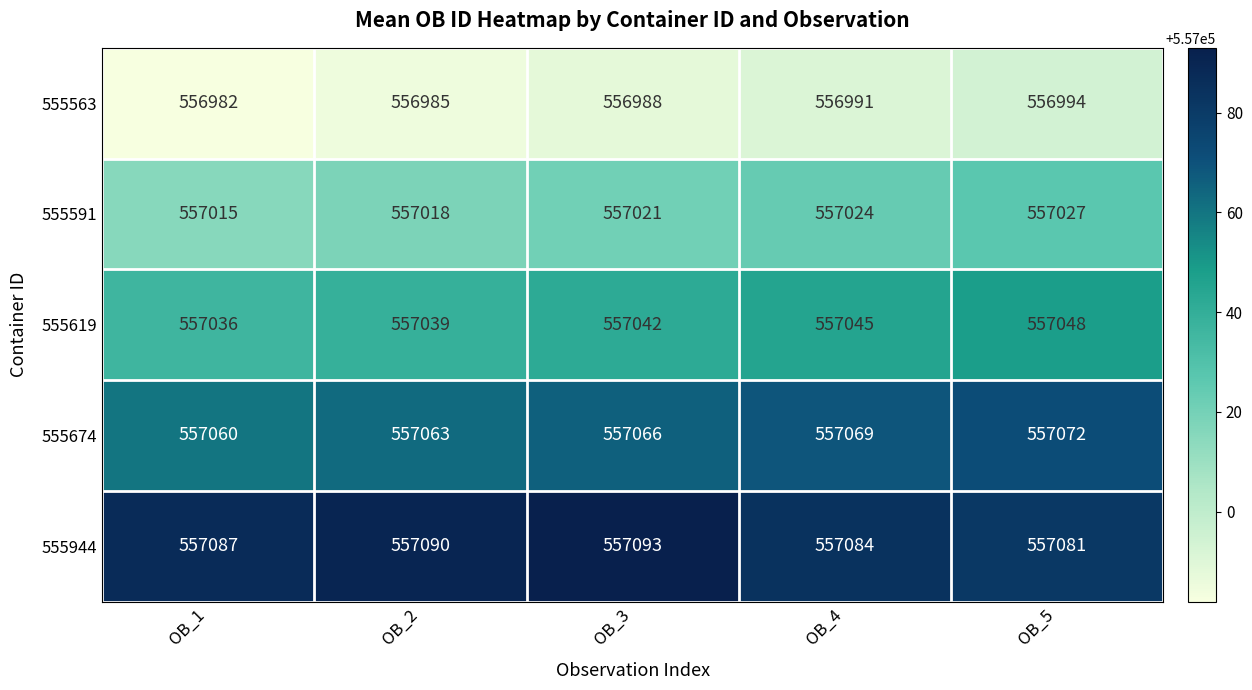

Reading right to left, extract all data points from this chart.

555563: OB_5=556994	OB_4=556991	OB_3=556988	OB_2=556985	OB_1=556982
555591: OB_5=557027	OB_4=557024	OB_3=557021	OB_2=557018	OB_1=557015
555619: OB_5=557048	OB_4=557045	OB_3=557042	OB_2=557039	OB_1=557036
555674: OB_5=557072	OB_4=557069	OB_3=557066	OB_2=557063	OB_1=557060
555944: OB_5=557081	OB_4=557084	OB_3=557093	OB_2=557090	OB_1=557087